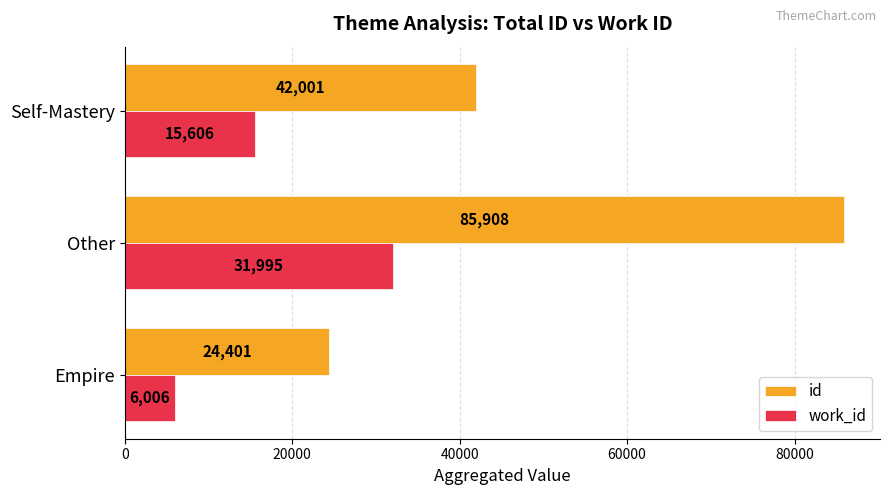

At Self-Mastery, list the series in order from smallest to largest.

work_id, id